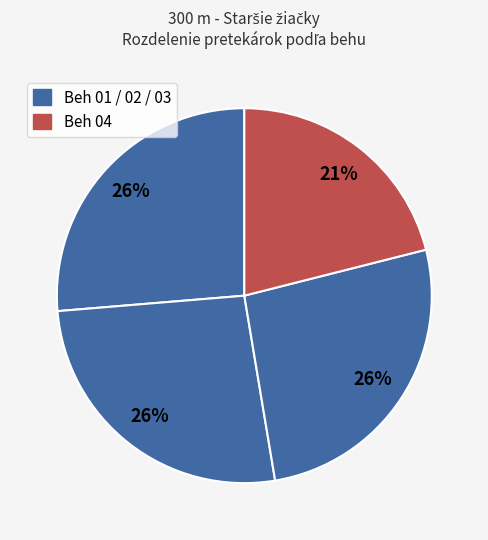

How many segments does this pie chart have?

4